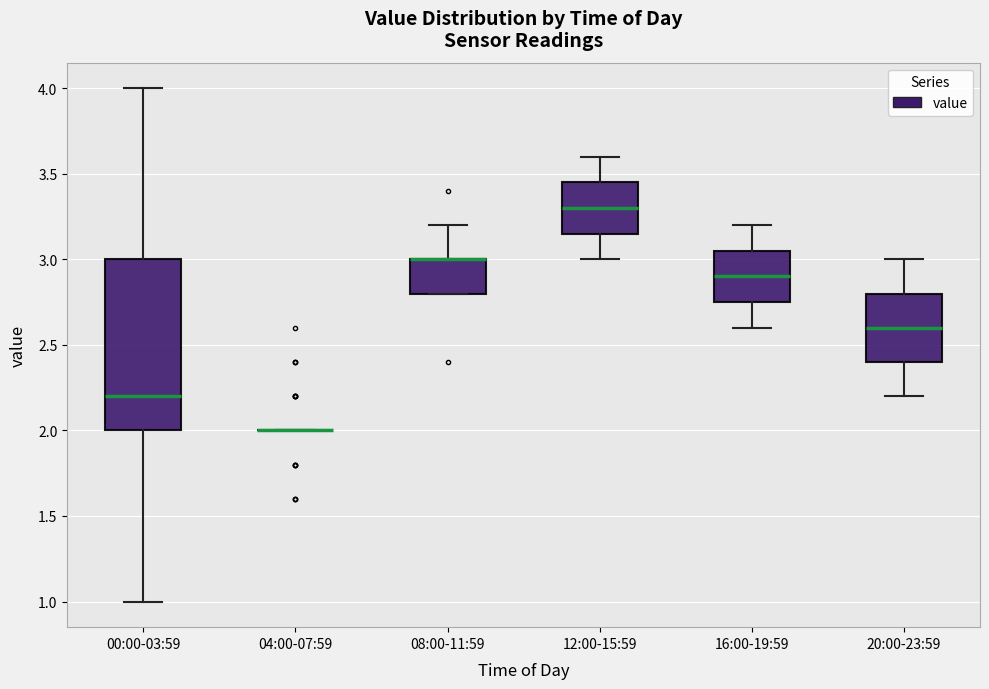

Reading left to right, read every box against the y-axis: the position of its median line, the range the box covers, and the ends of its whiskers. The values are not printed on the chart, so give them approximately, as read against the axis.

00:00-03:59: median 2.20, box 2.00 to 3.00, whiskers 1.00 to 4.00
04:00-07:59: box collapsed to a line at 2.00, whiskers 2.00 to 2.00
08:00-11:59: median 3.00 (drawn on the box's upper edge), box 2.80 to 3.00, whiskers 2.80 to 3.20
12:00-15:59: median 3.30, box 3.15 to 3.45, whiskers 3.00 to 3.60
16:00-19:59: median 2.90, box 2.75 to 3.05, whiskers 2.60 to 3.20
20:00-23:59: median 2.60, box 2.40 to 2.80, whiskers 2.20 to 3.00